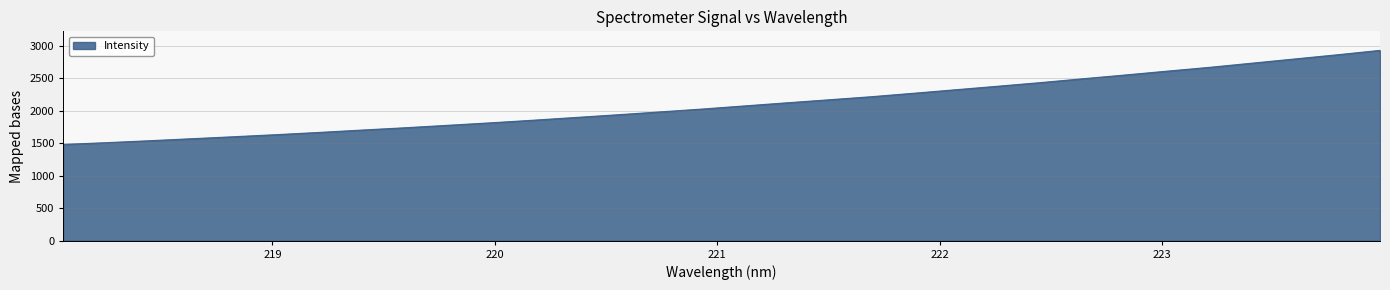

What is the smallest value displayed?

1480.3